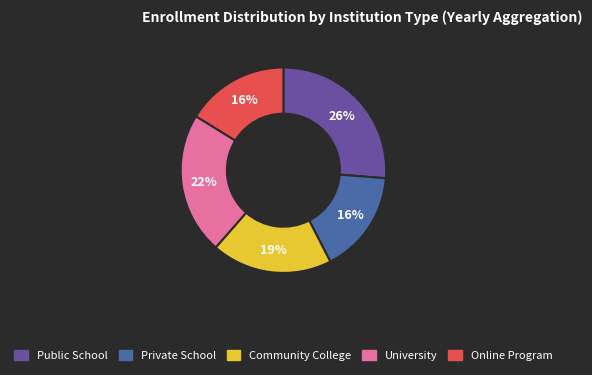

To the nearest percent, what percentage of the pie is University?

22%